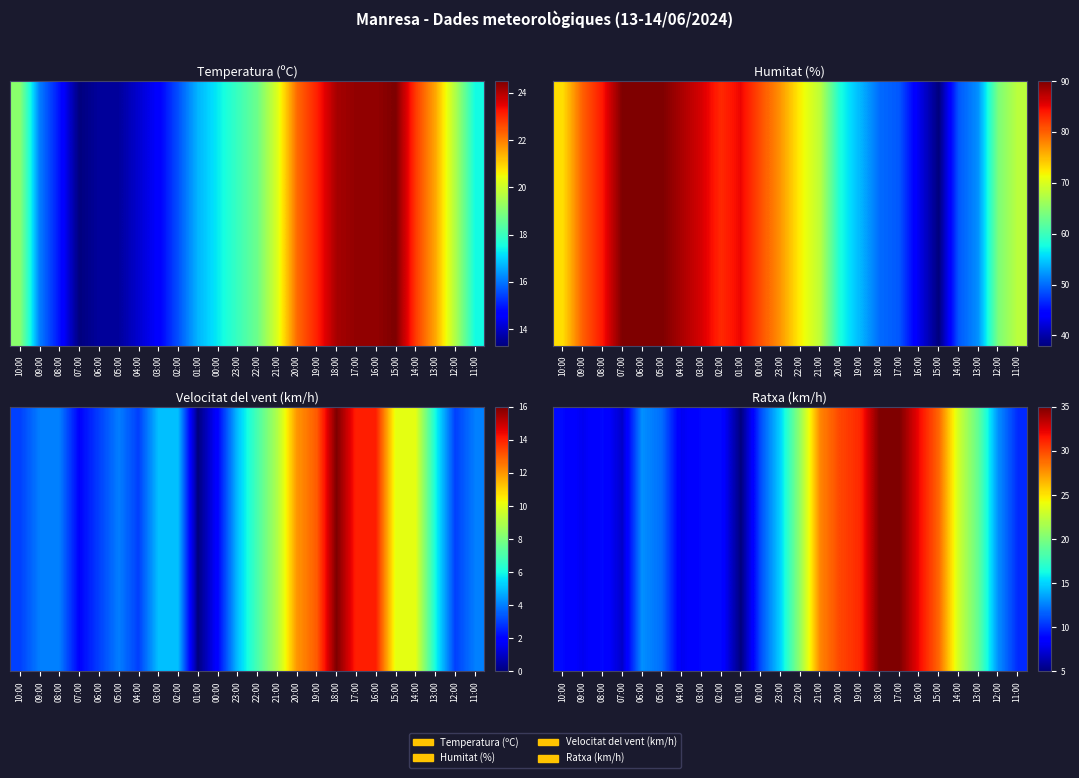

Rank the categories by value from lowest to highest.

01:00, 07:00, 09:00, 04:00, 10:00, 08:00, 03:00, 02:00, 11:00, 00:00, 05:00, 06:00, 12:00, 23:00, 13:00, 22:00, 14:00, 21:00, 15:00, 20:00, 19:00, 16:00, 18:00, 17:00